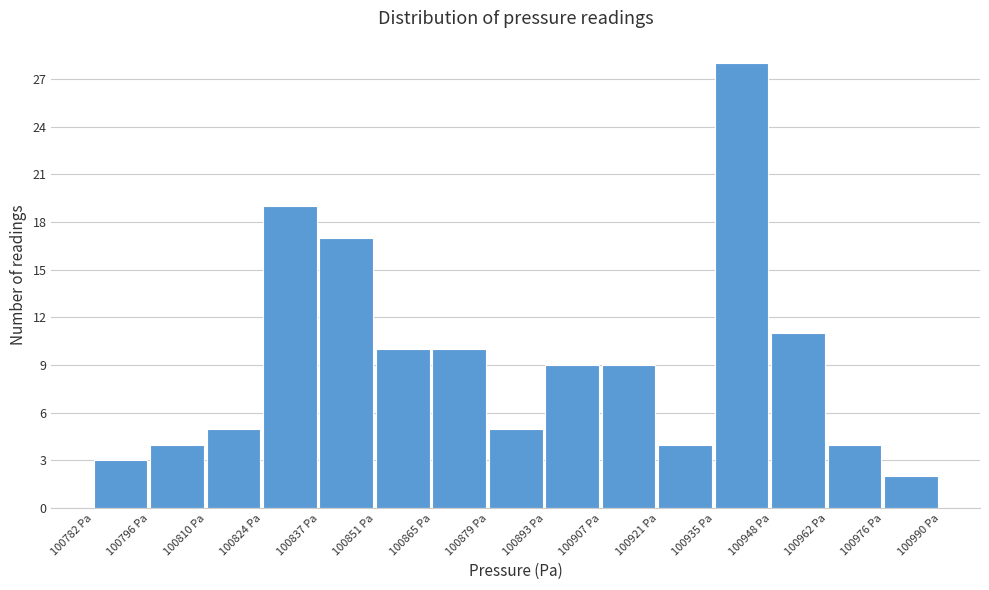

Reading left to right, list every bar in this chart as the range it spans on the x-axis followed by its height. Neither the bar edges nor the heights are printed on the chart, so give them approximately, as read against the axes.

100782 to 100796: 3
100796 to 100810: 4
100810 to 100824: 5
100824 to 100838: 19
100838 to 100852: 17
100852 to 100866: 10
100866 to 100880: 10
100880 to 100892: 5
100892 to 100906: 9
100906 to 100920: 9
100920 to 100934: 4
100934 to 100948: 28
100948 to 100962: 11
100962 to 100976: 4
100976 to 100990: 2